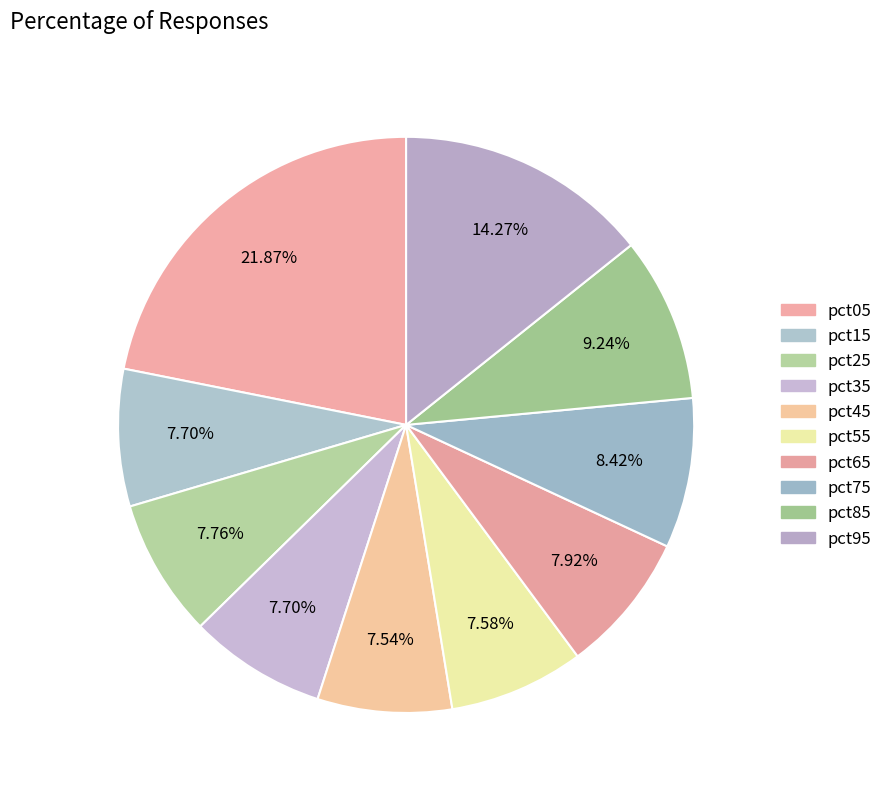

How many slices are in this pie chart?

10